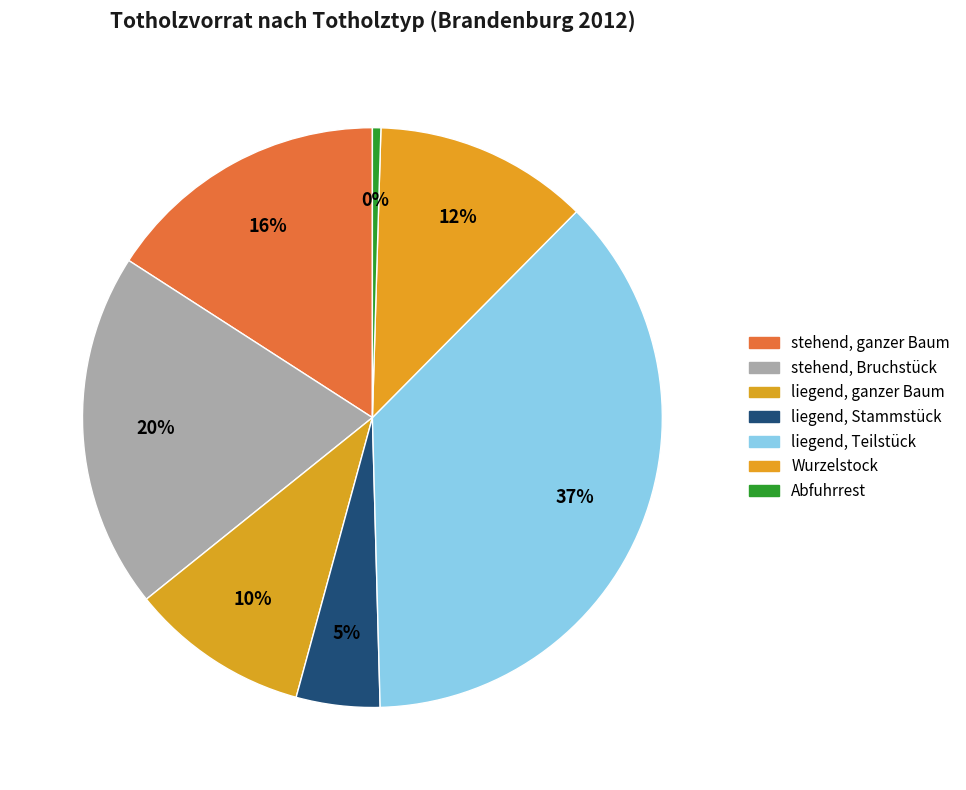

To the nearest percent, what is the combined percentage of liegend, ganzer Baum and stehend, Bruchstück?

30%